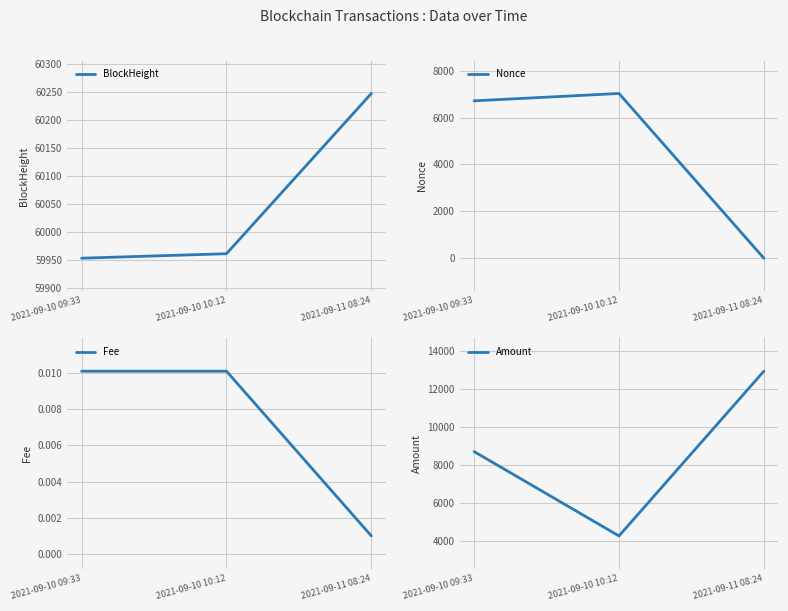

True or false: Fee has a value of 0.0 at 2021-09-10 10:12.

True